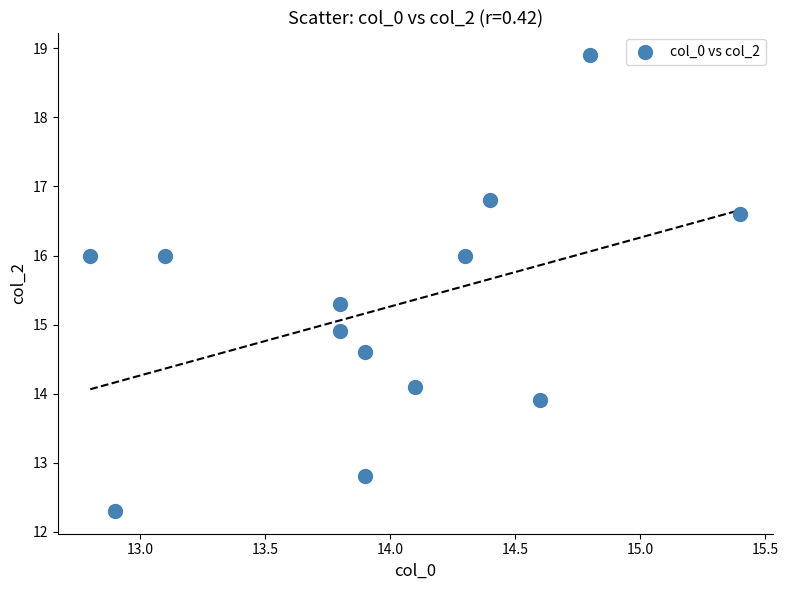

What is the range of Y values (max minus min)?

6.6